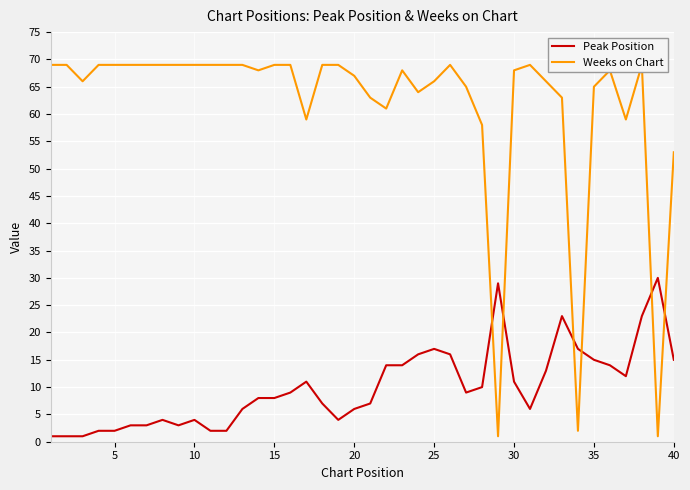

Is it true that Peak Position equals 11 at 30?

True